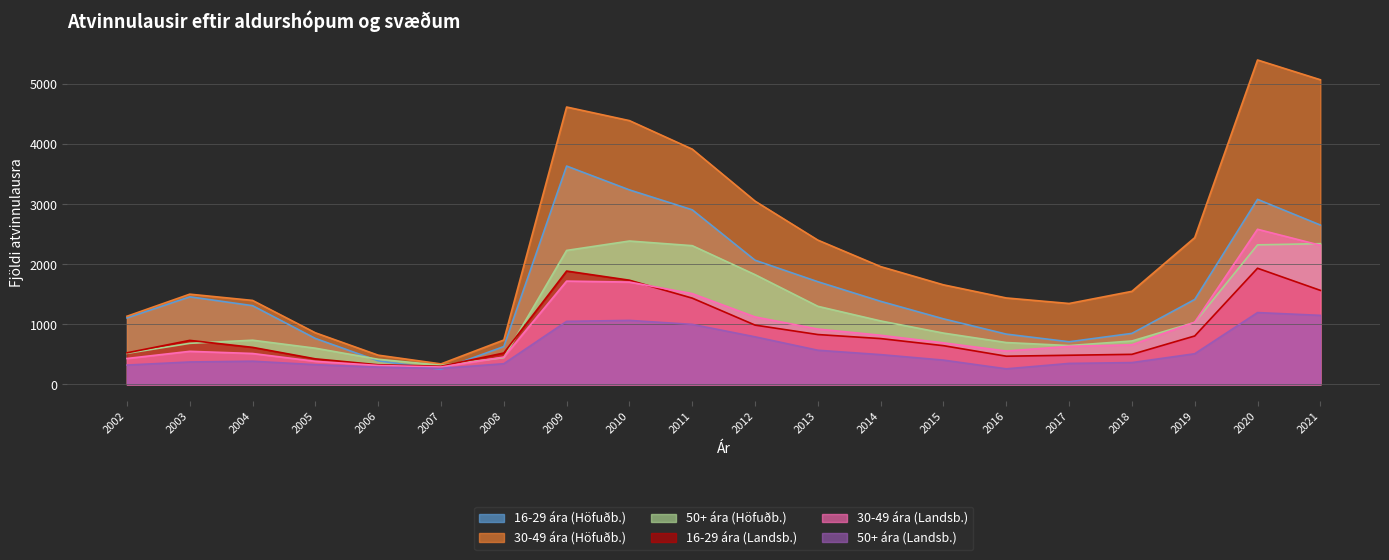

The value of 16-29 ára (Höfuðb.) at 2003 is 2491.3. True or false?

False